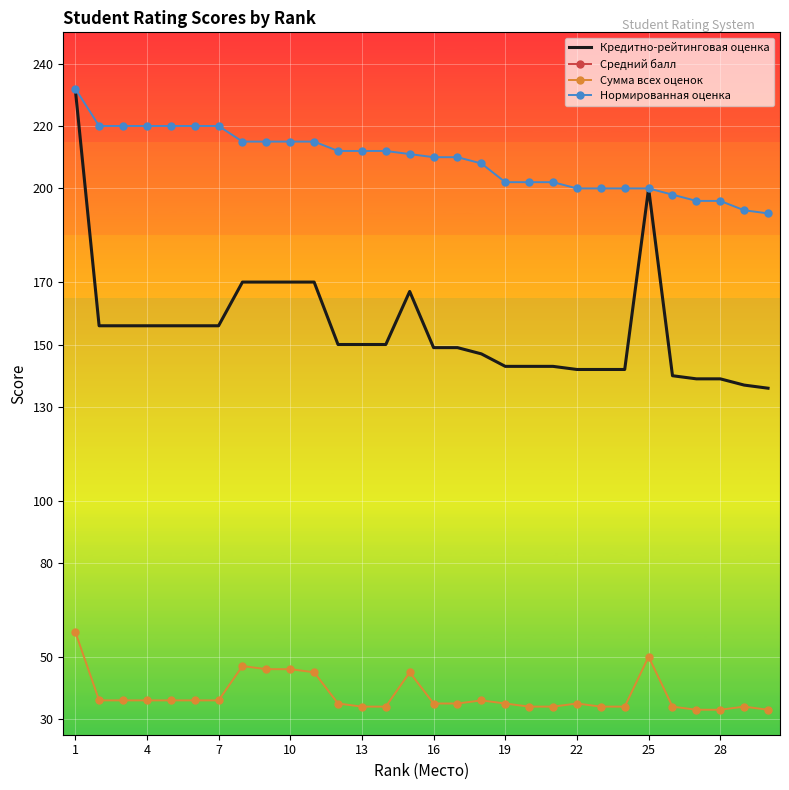

What is the average value of the Средний балл series?

8.8